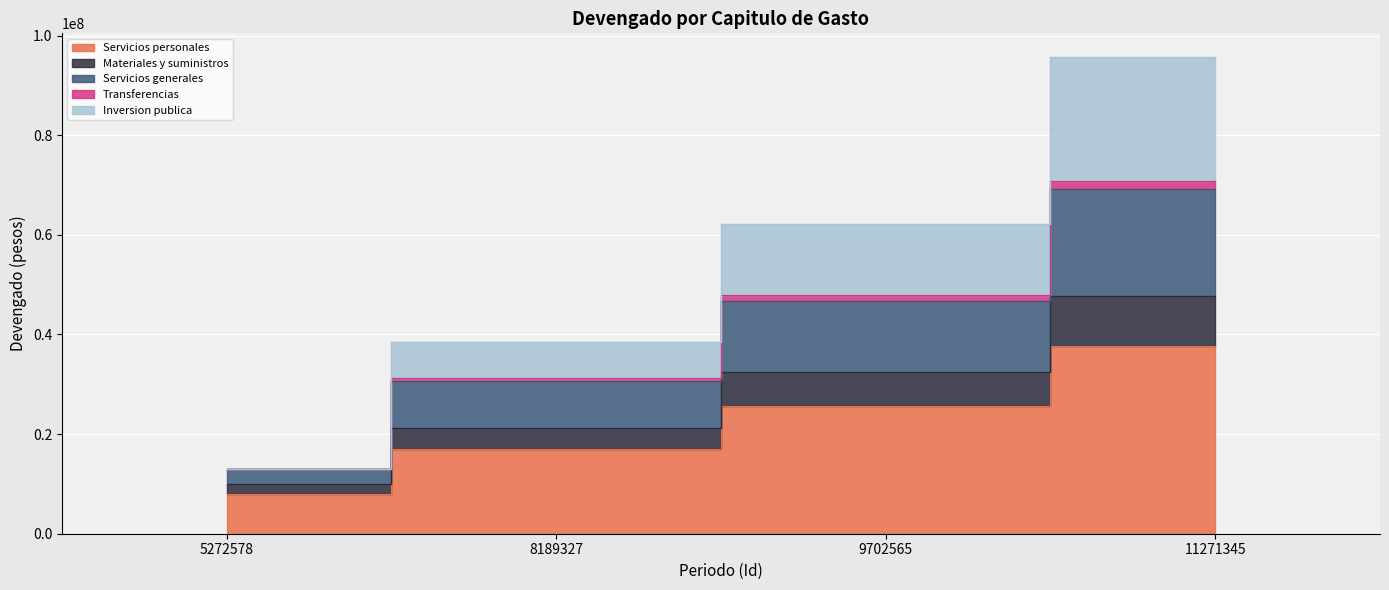

True or false: Materiales y suministros has a value of 21291523.6 at 8189327.

True